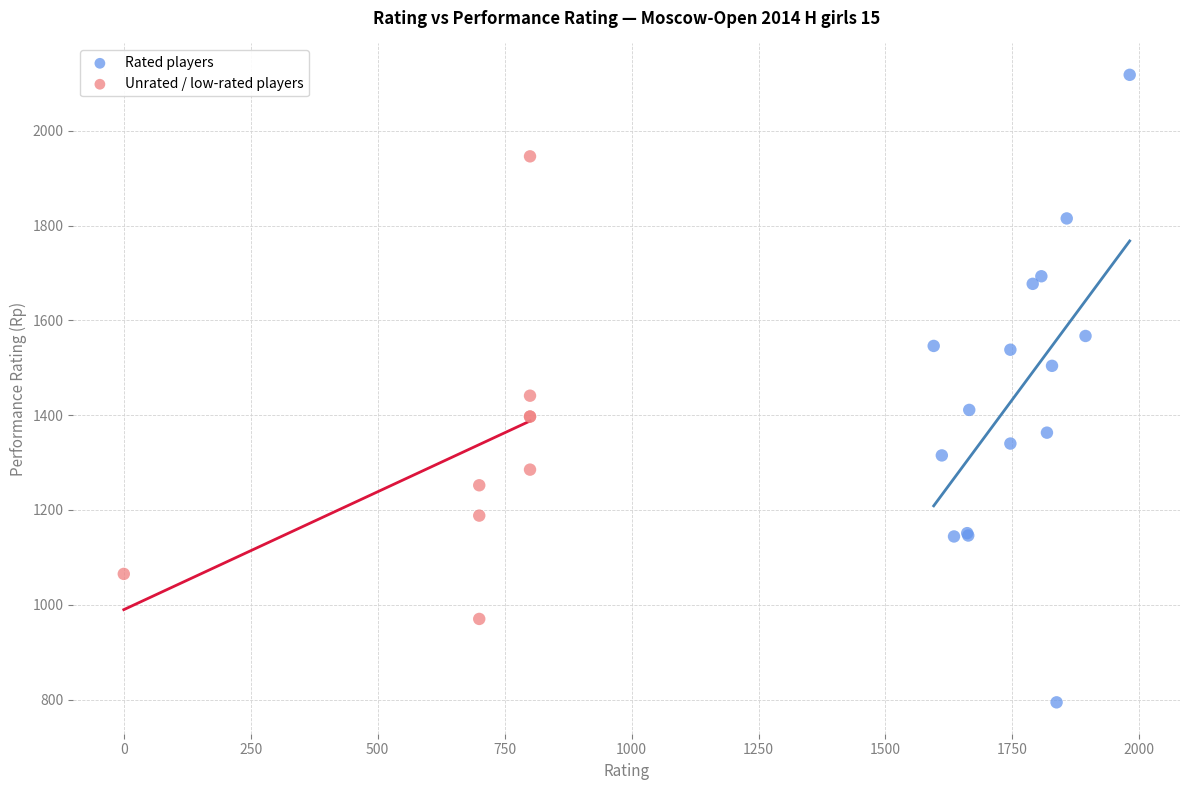

Which series reaches the minimum Y coordinate?

Rated players